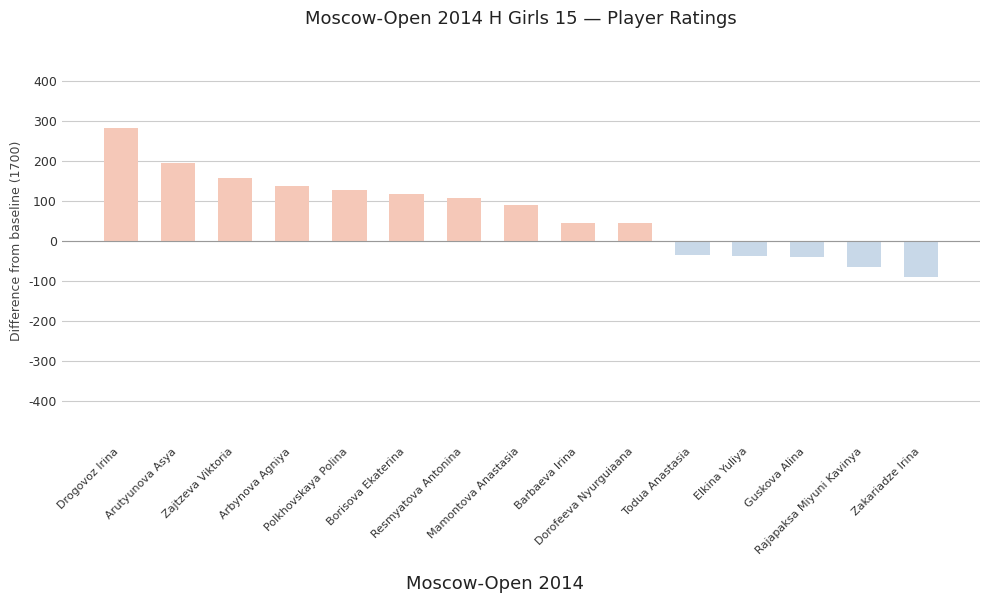

What is the value of the 6th bar from the left?

118